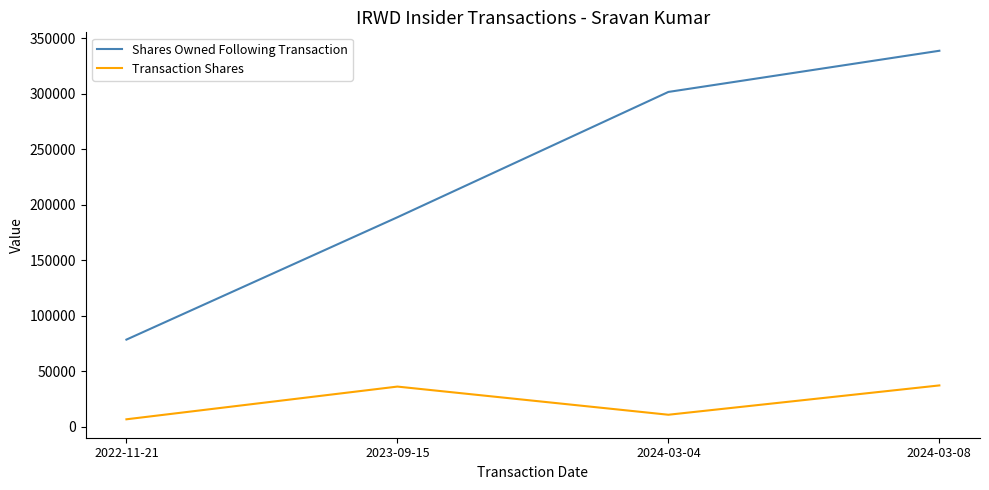

What is the sum of the Shares Owned Following Transaction values at 2024-03-08 and 2024-03-04?

640586